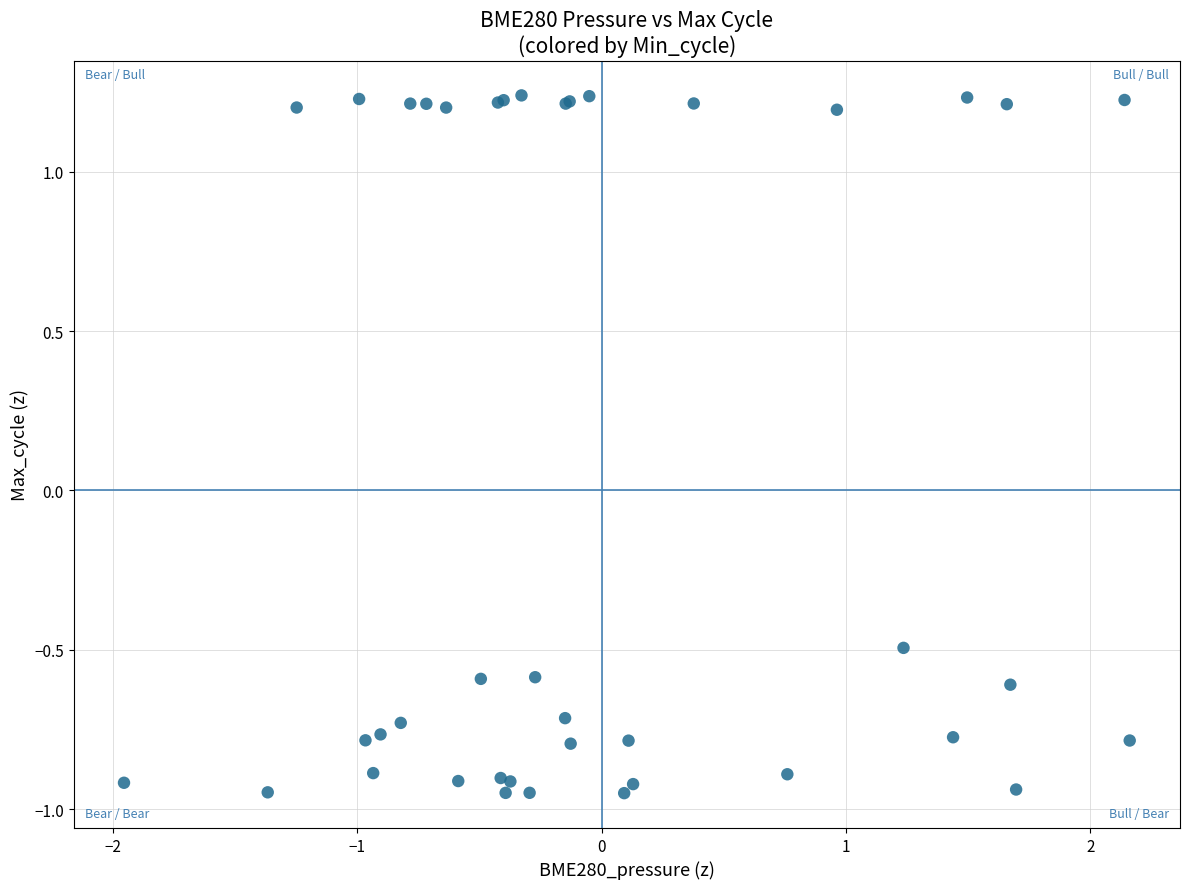

What Y value in the scatter plot is closest to 0?

-0.5